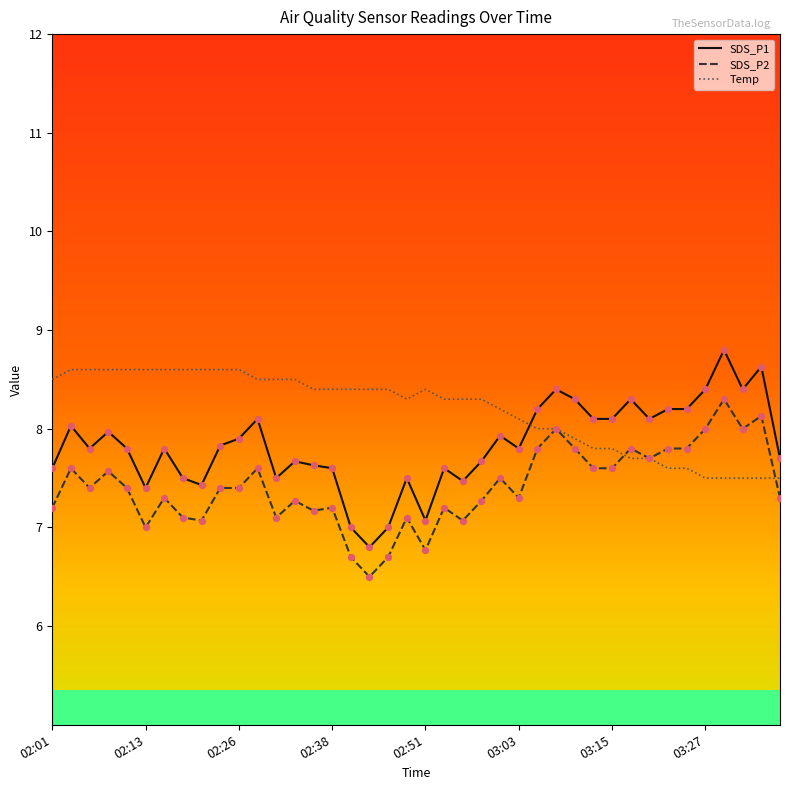

Which series has the largest total across all categories?

Temp